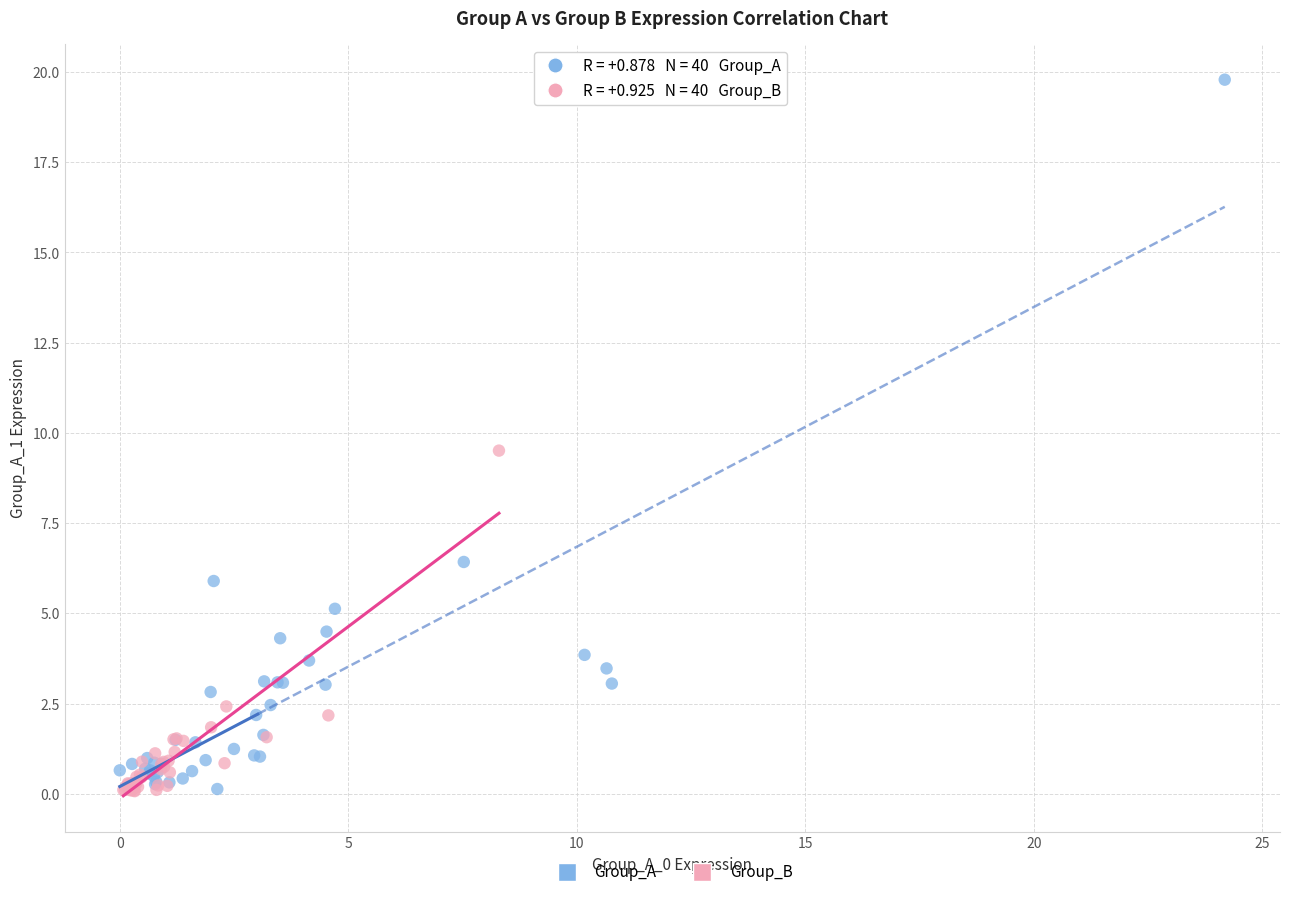

Which series reaches the maximum Y coordinate?

Group_A